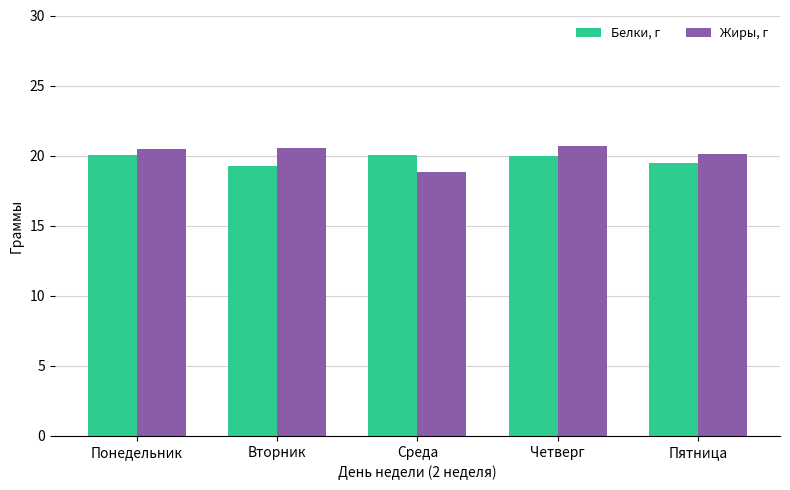

Which category has the lowest value across all series?

Среда